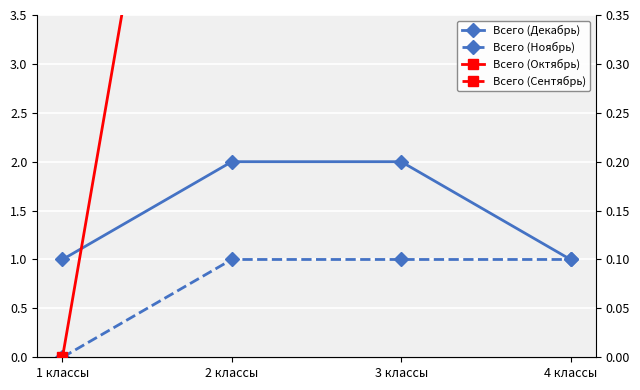

True or false: Всего (Декабрь) and Всего (Ноябрь) intersect in this chart.

False